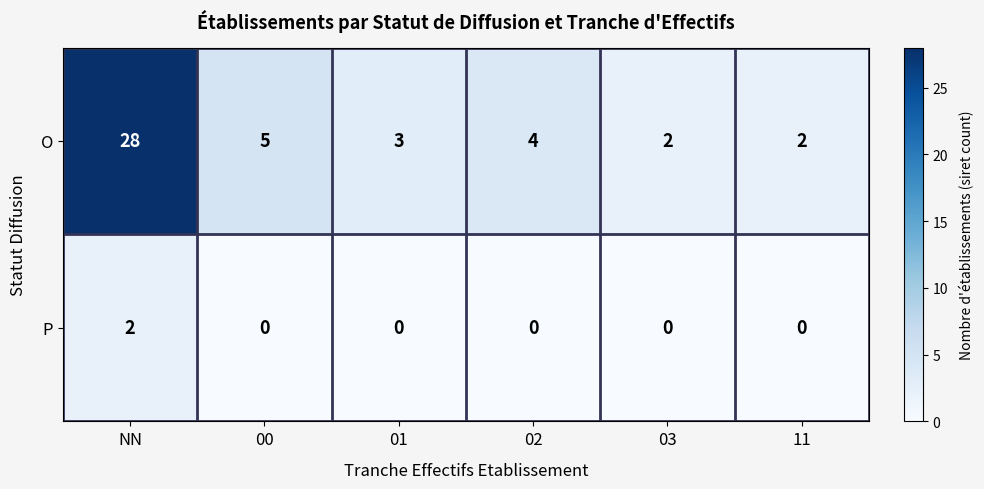

At 00, list the series in order from smallest to largest.

P, O